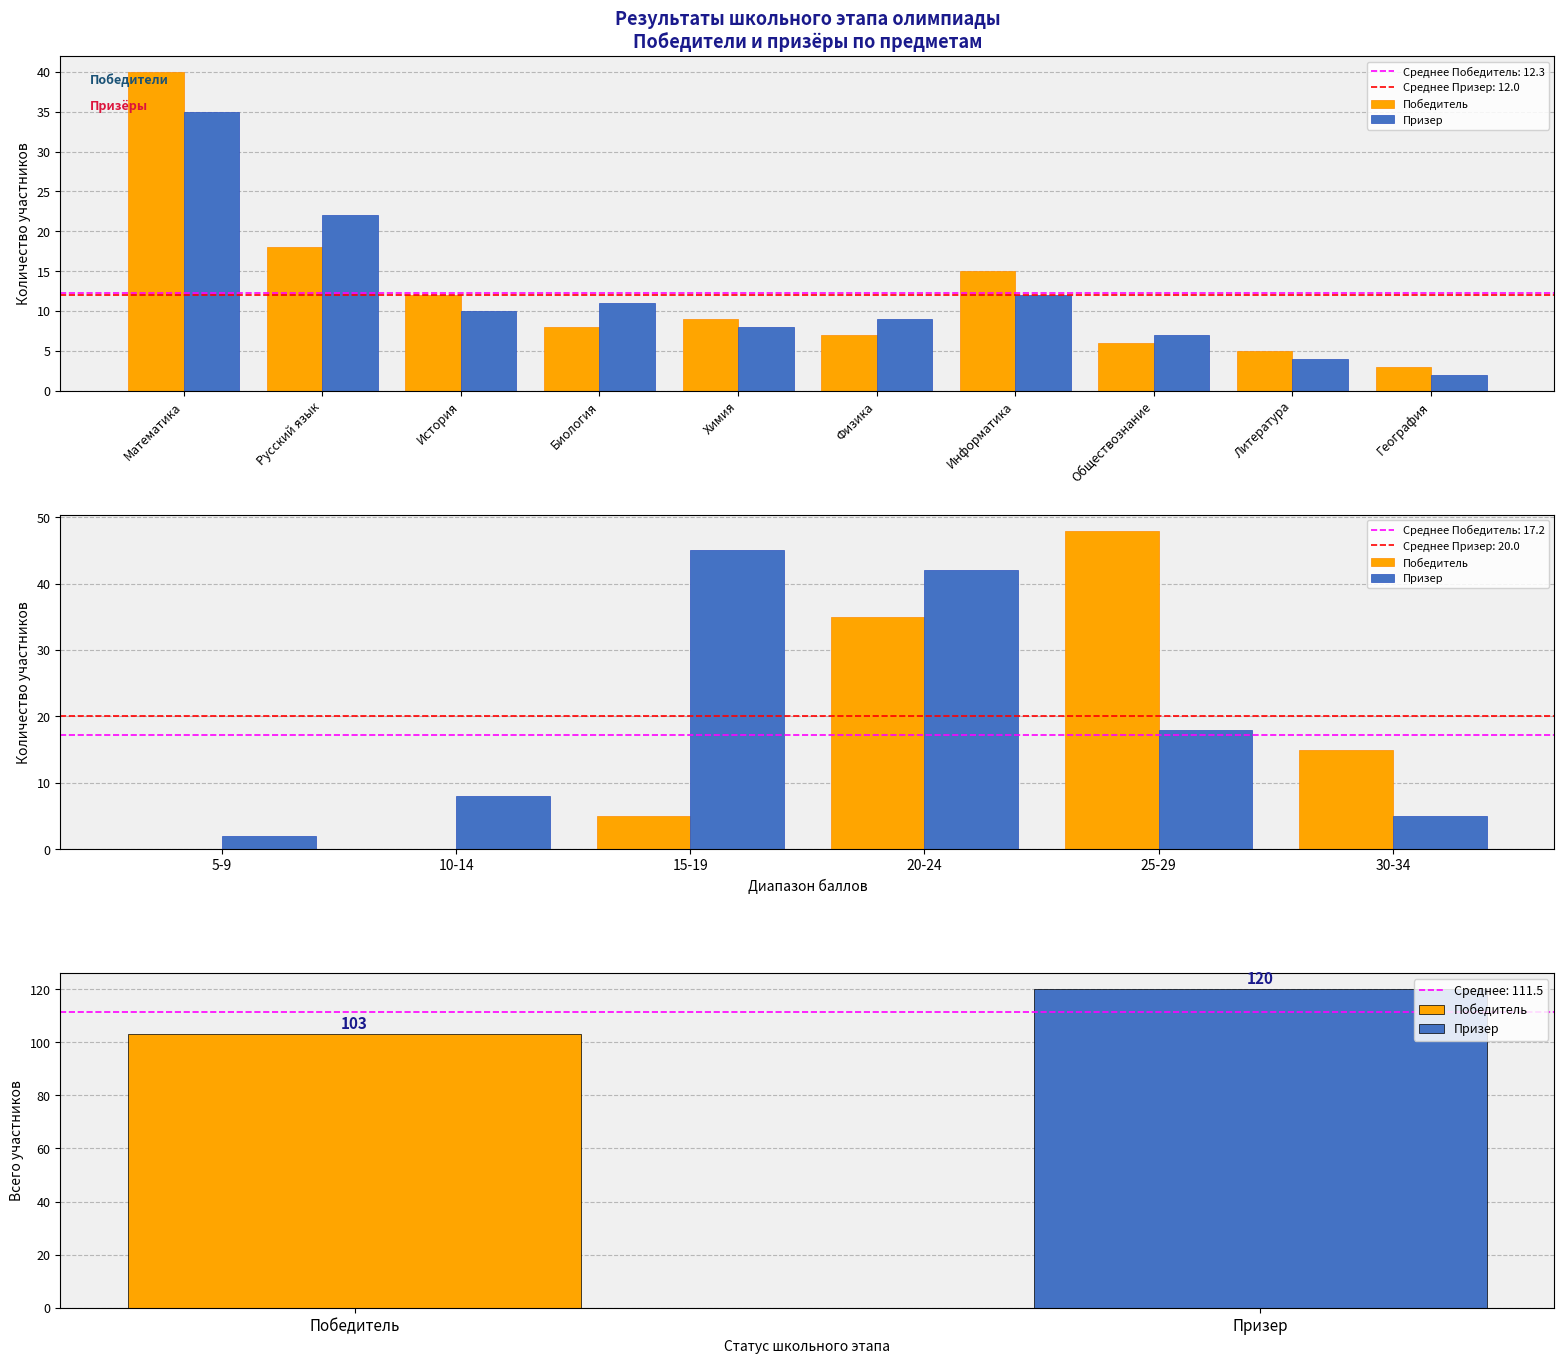

Reading right to left, what are all the values shown in this chart?

Победитель: 15	48	35	5	0	0
Призер: 5	18	42	45	8	2